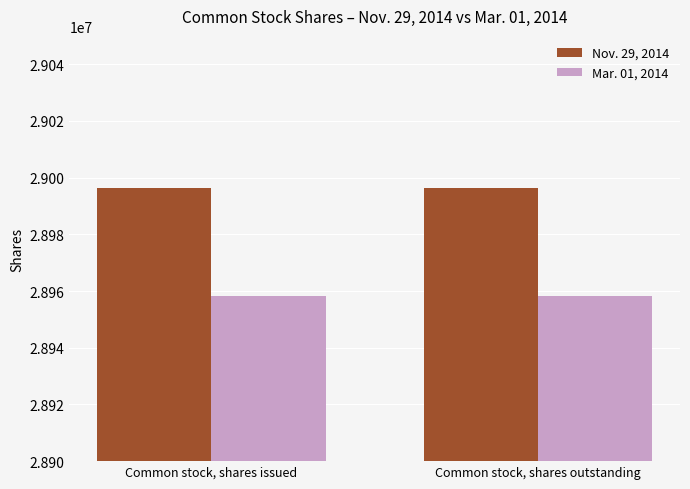

Is the value of Nov. 29, 2014 at Common stock, shares outstanding greater than the value of Mar. 01, 2014 at Common stock, shares issued?

Yes